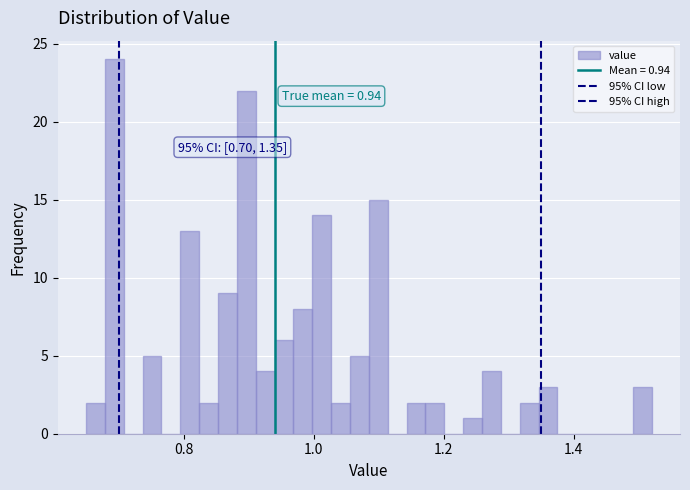

Around what value on the x-axis is the tallest bar? Give the approximate position of its centre, as read against the axis.

0.70